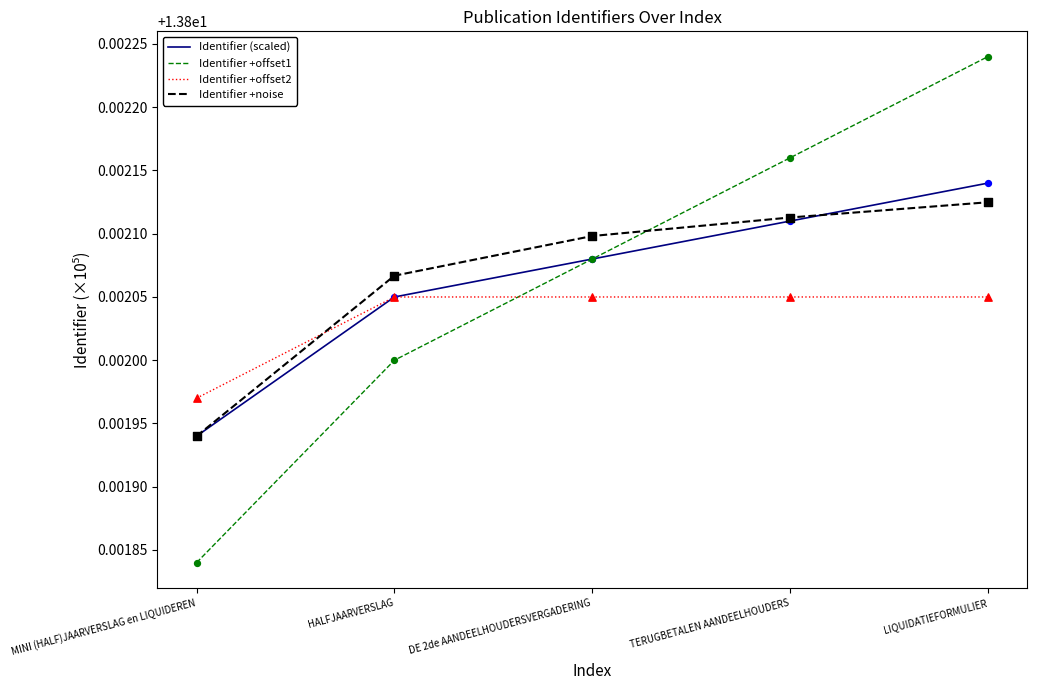

What is the total value across all series at TERUGBETALEN AANDEELHOUDERS?

55.2